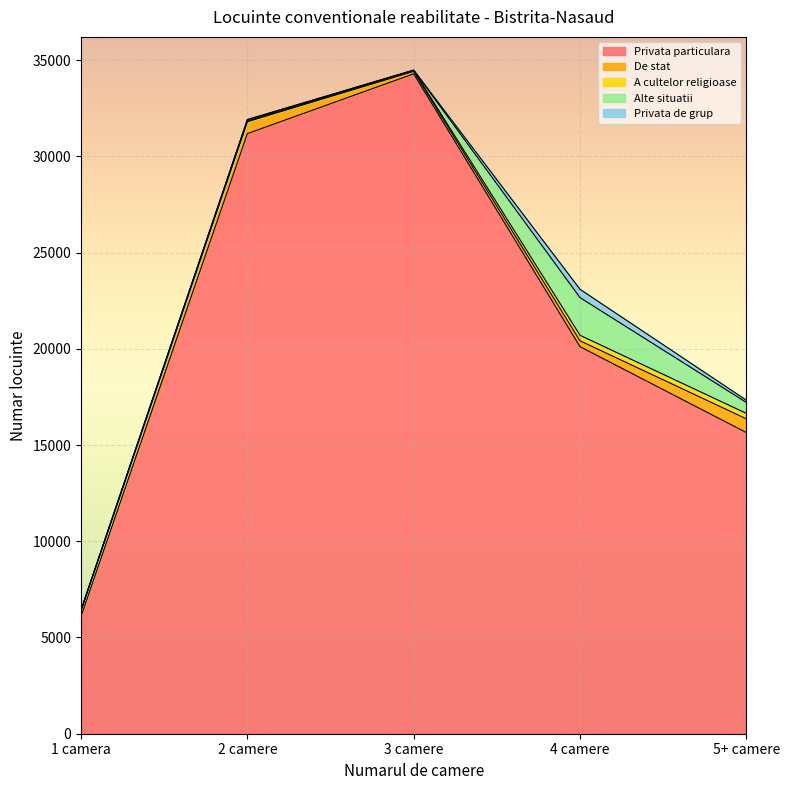

True or false: De stat and Privata particulara cross at least once.

False